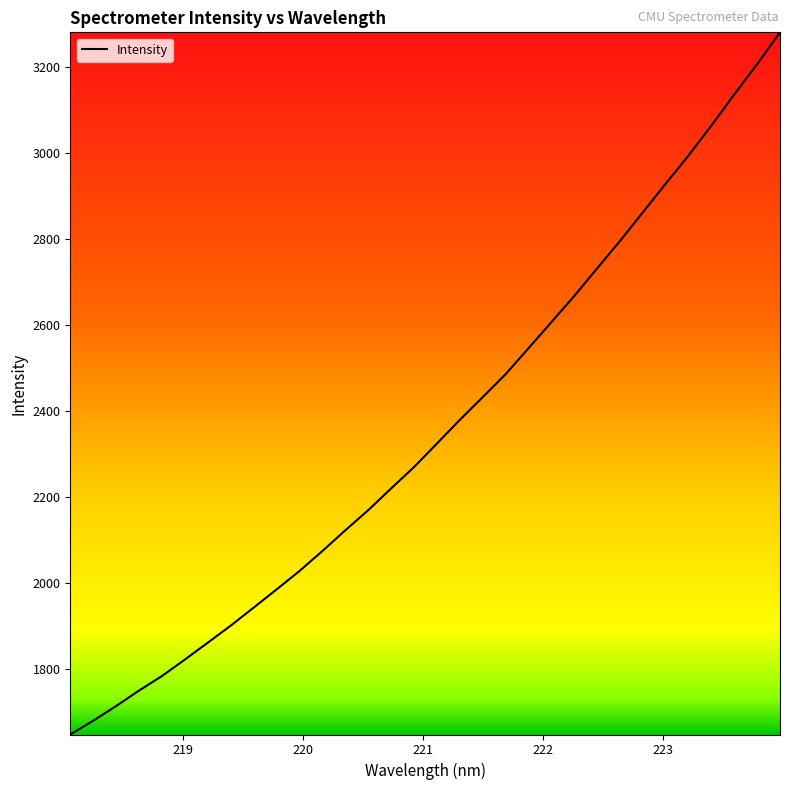

What is the difference between the maximum and minimum values?

1631.2